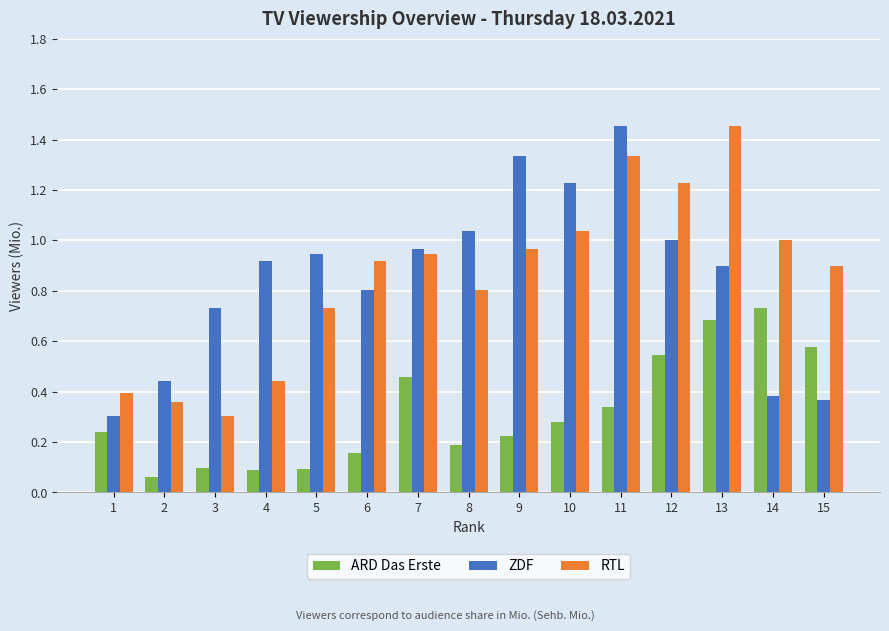

The value of RTL at 6 is 0.9. True or false?

True